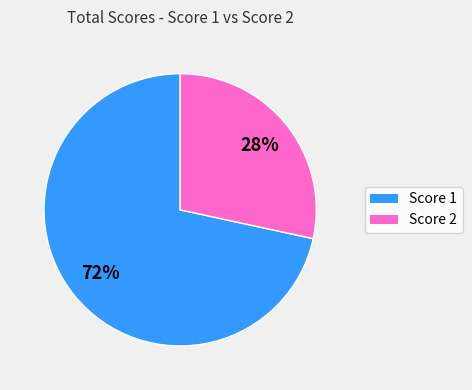

Is there any slice that represents more than half of the pie?

Yes